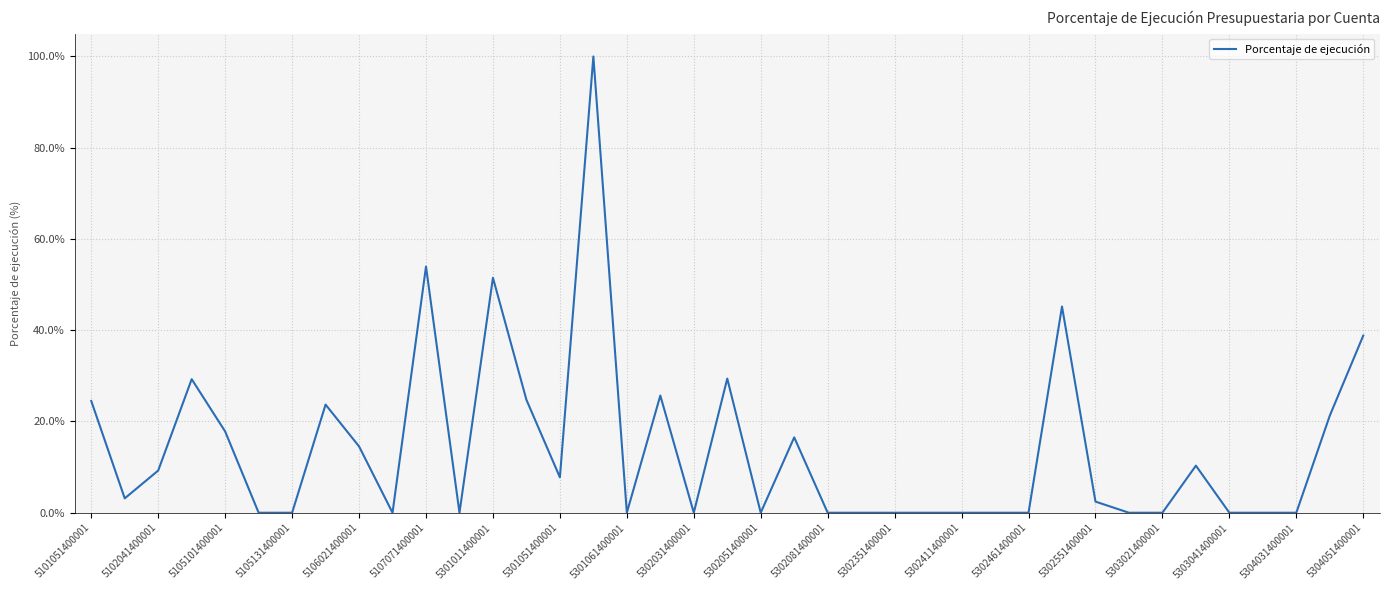

What is the difference between the maximum and minimum values?

100.0